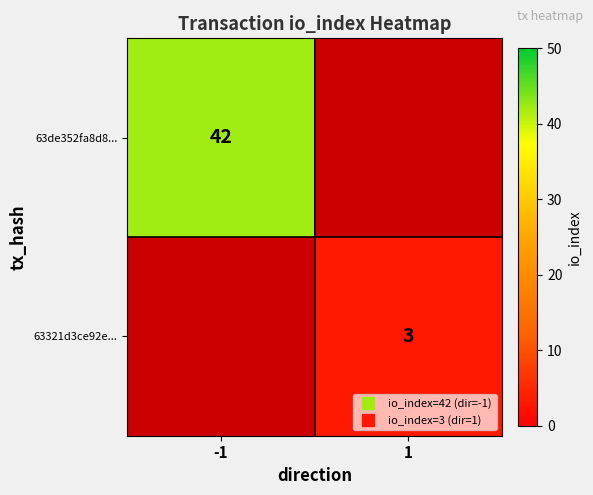

What is the minimum value shown in the chart?

3.0